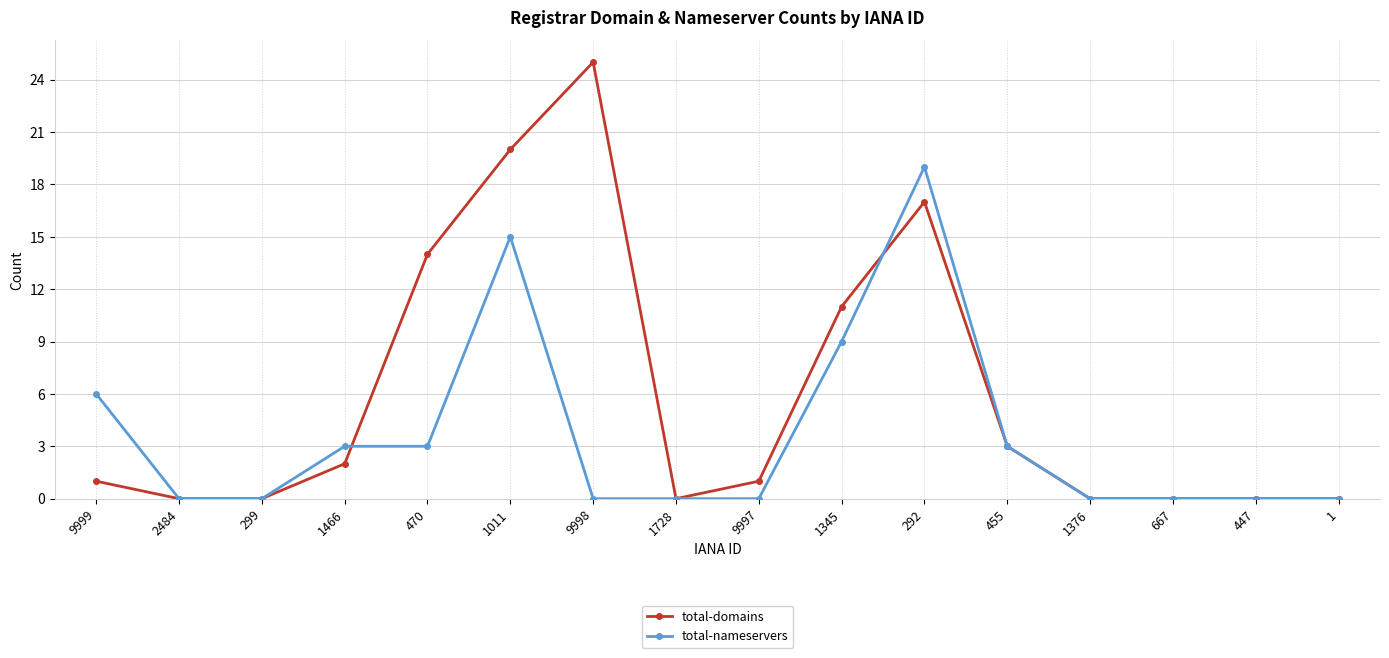

What is the highest value of the total-nameservers series?

19